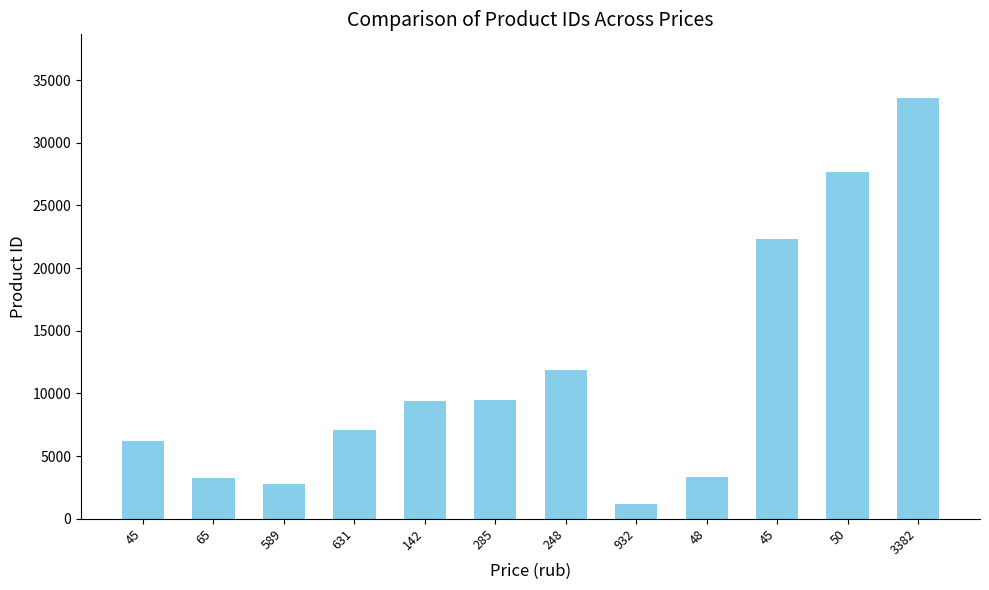

Reading left to right, what are all the values shown in this chart?

45=6171	65=3213	589=2755	631=7060	142=9357	285=9493	248=11864	932=1198	48=3297	45=22313	50=27626	3382=33608